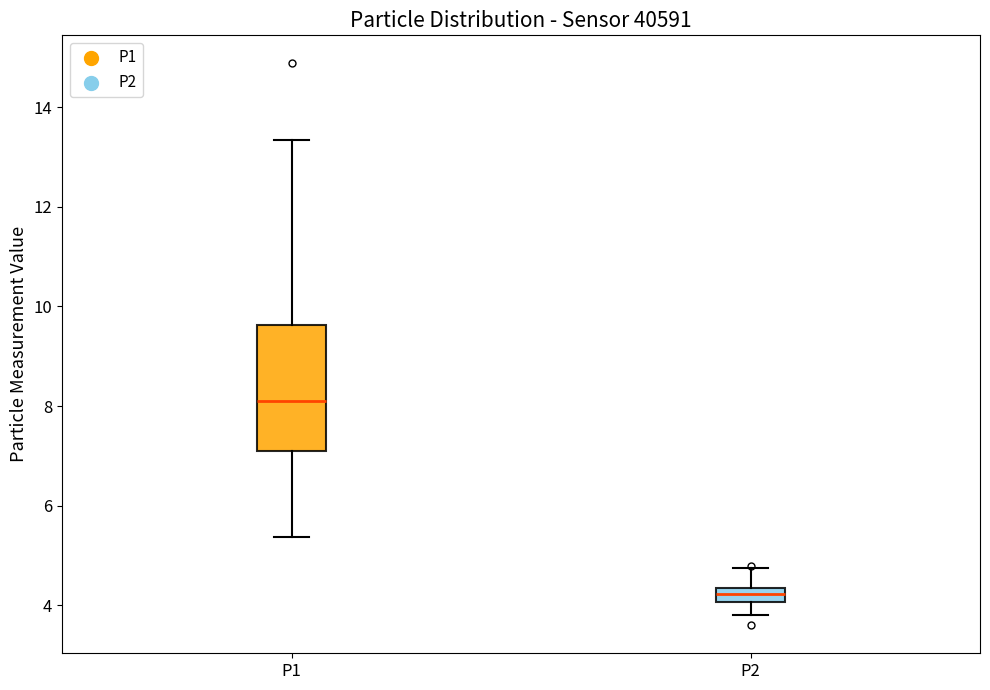

Which box has the highest median line?

P1